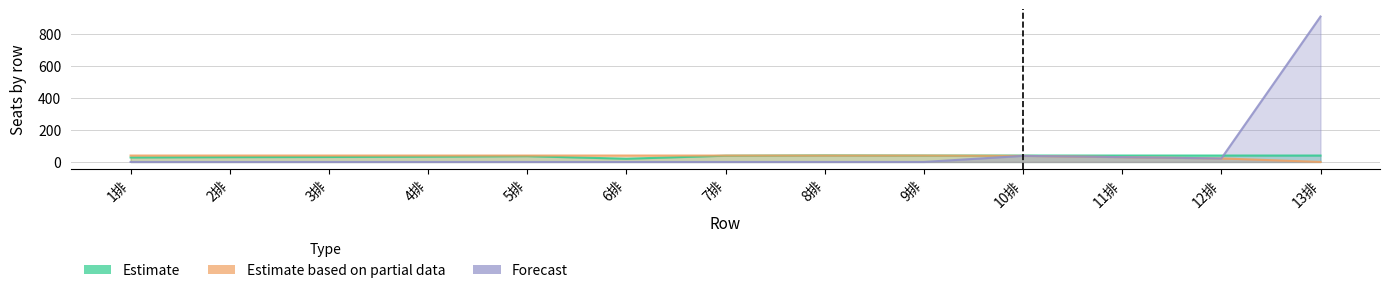

What position from the left is 10排?

10